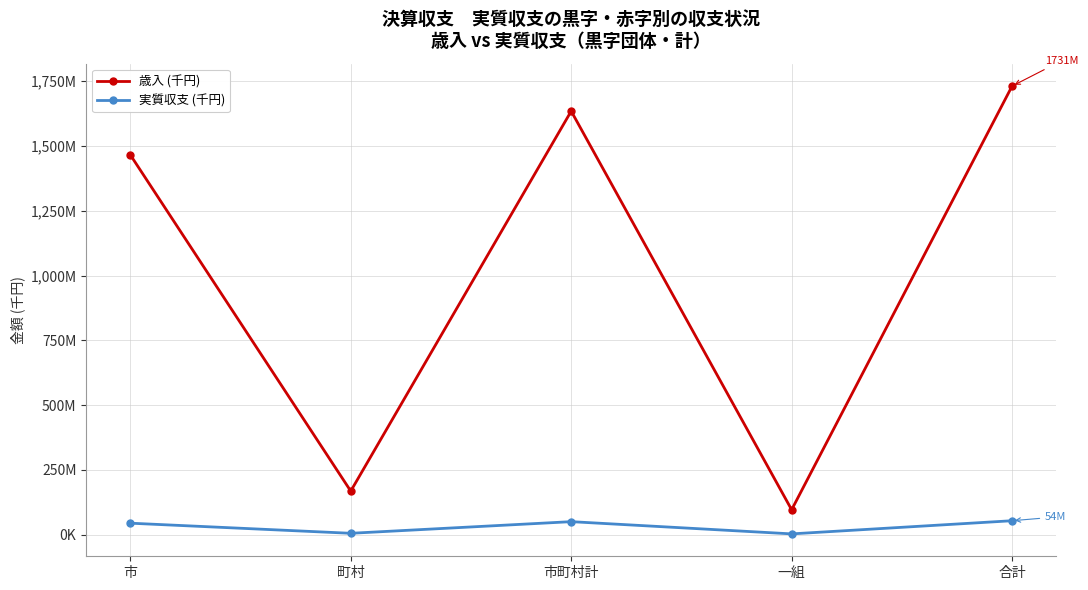

How many interior local peaks does the 実質収支 (千円) series have?

1